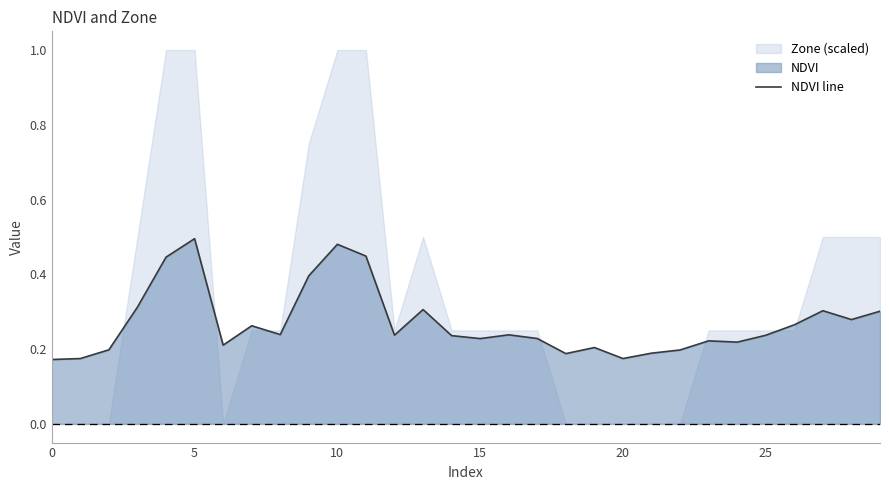

The chart shows a value of 0.3 at 10. True or false?

False